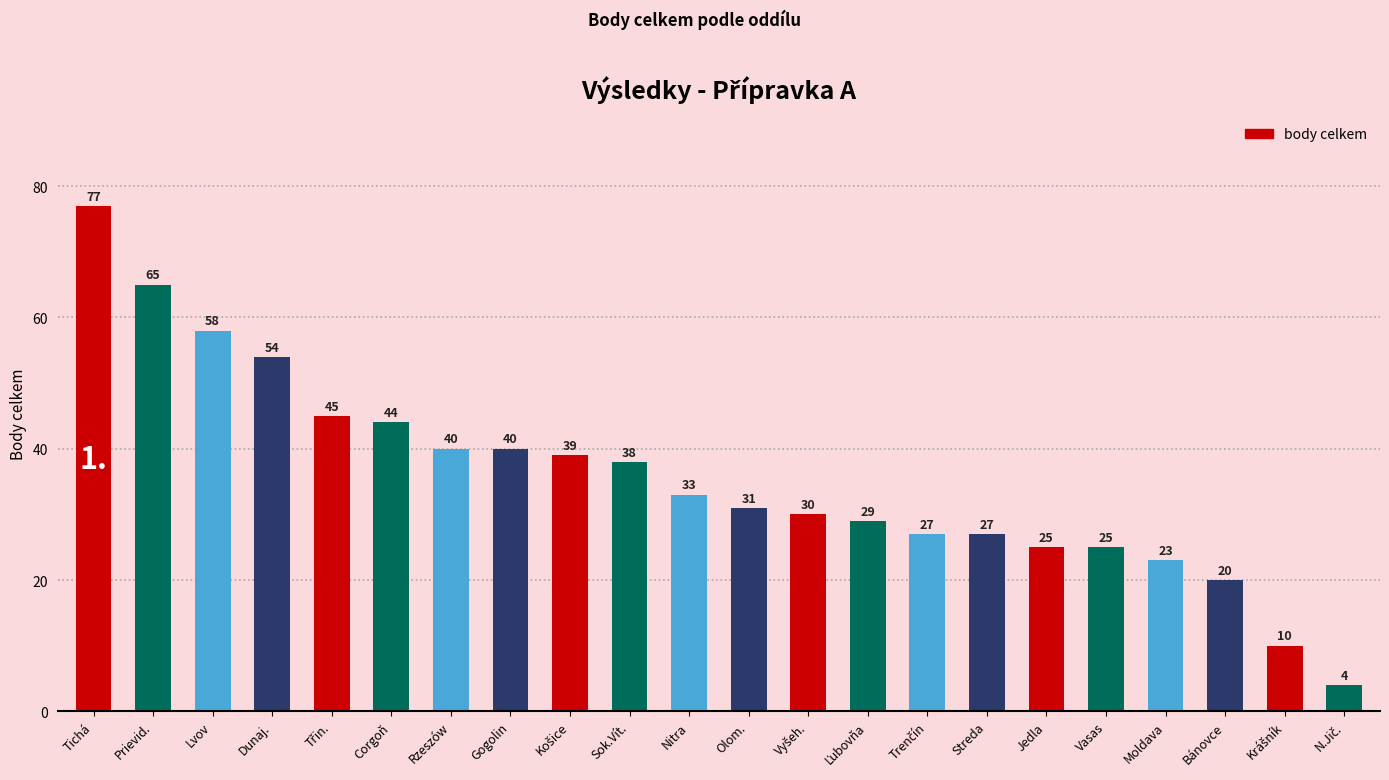

Are the bars horizontal?

No